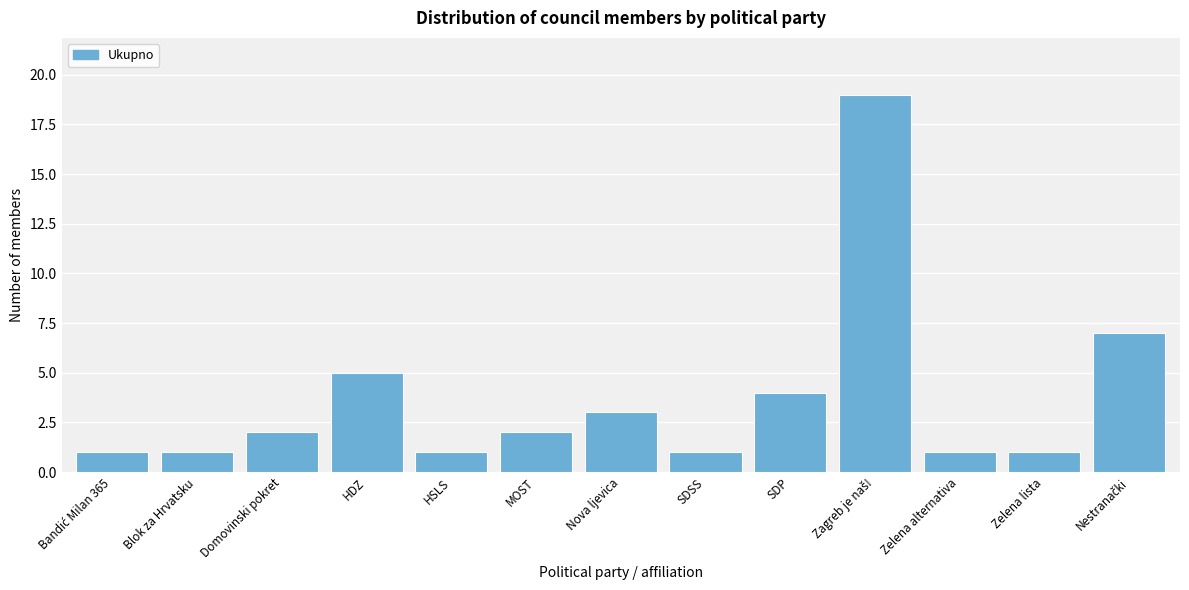

Reading left to right, transcribe all the data shown in this chart.

1	1	2	5	1	2	3	1	4	19	1	1	7